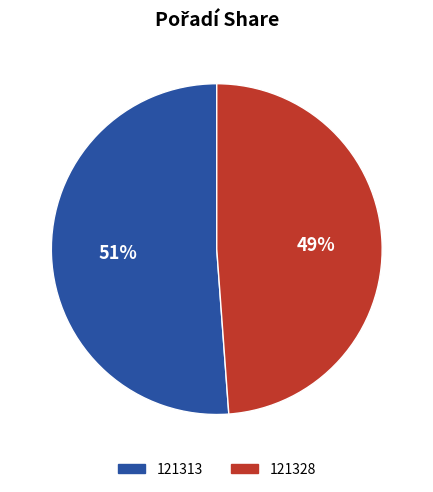

What percentage is the 121328 slice, to the nearest percent?

49%